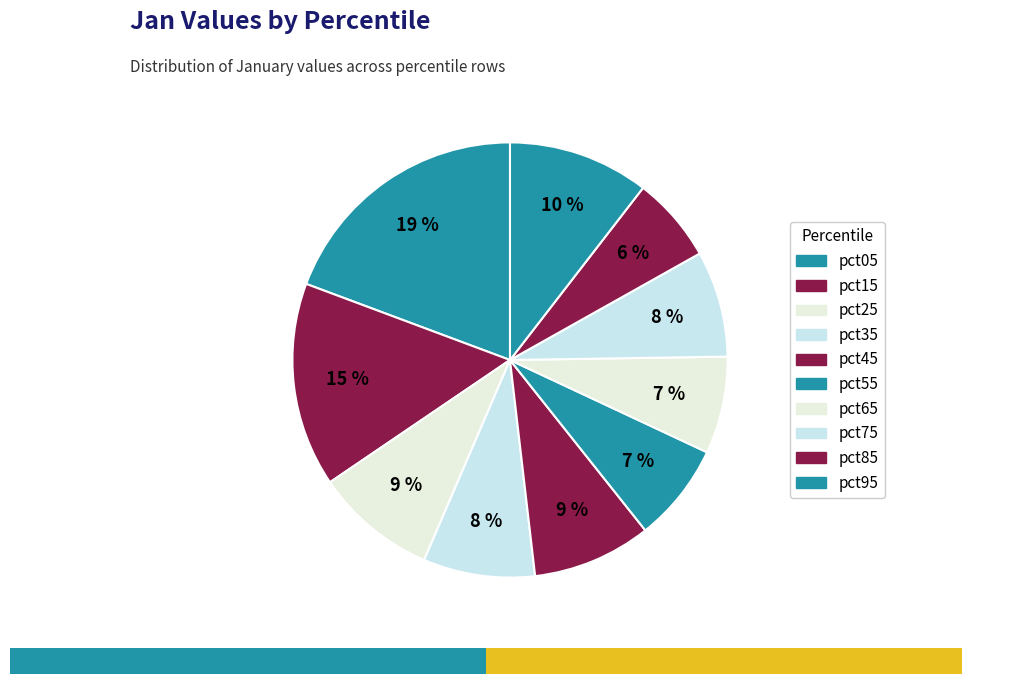

How many segments does this pie chart have?

10